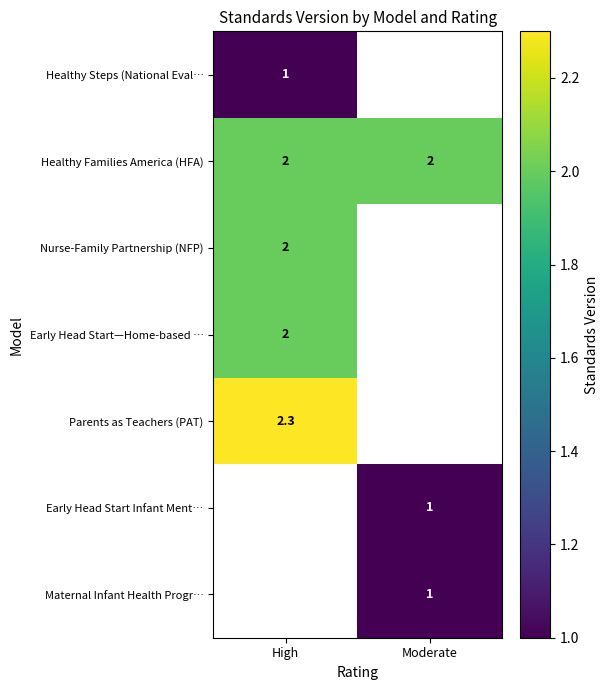

What value does the Healthy Families America (HFA) series have at Moderate?

2.0